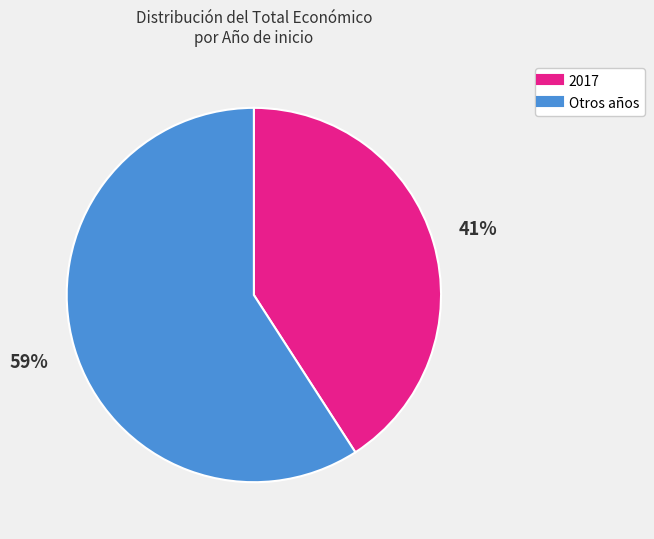

Is there any slice that represents more than half of the pie?

Yes